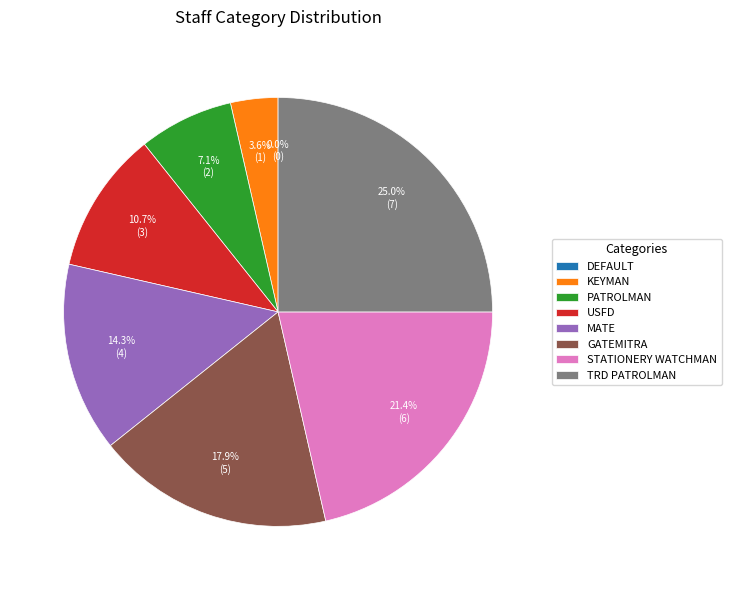

To the nearest percent, what portion does MATE represent?

14%